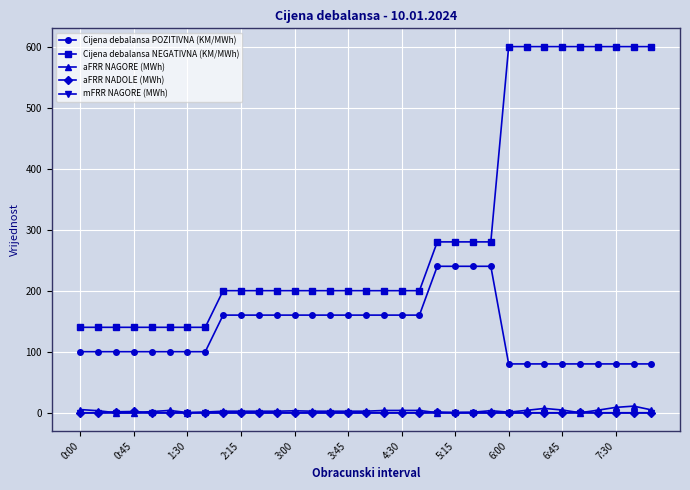

What is the highest value of the Cijena debalansa NEGATIVNA (KM/MWh) series?

600.0